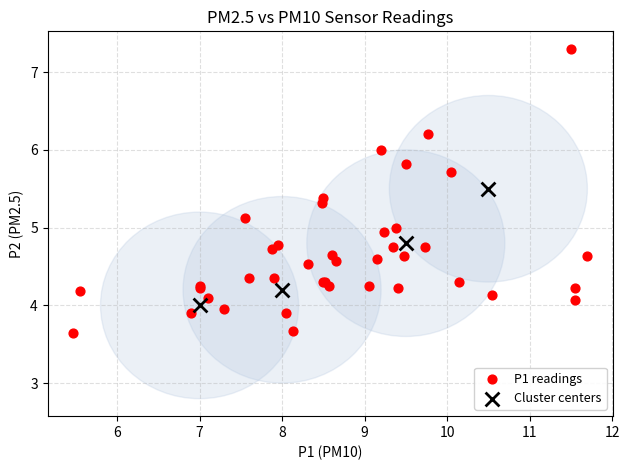

Which series contains the highest Y value?

P1 readings